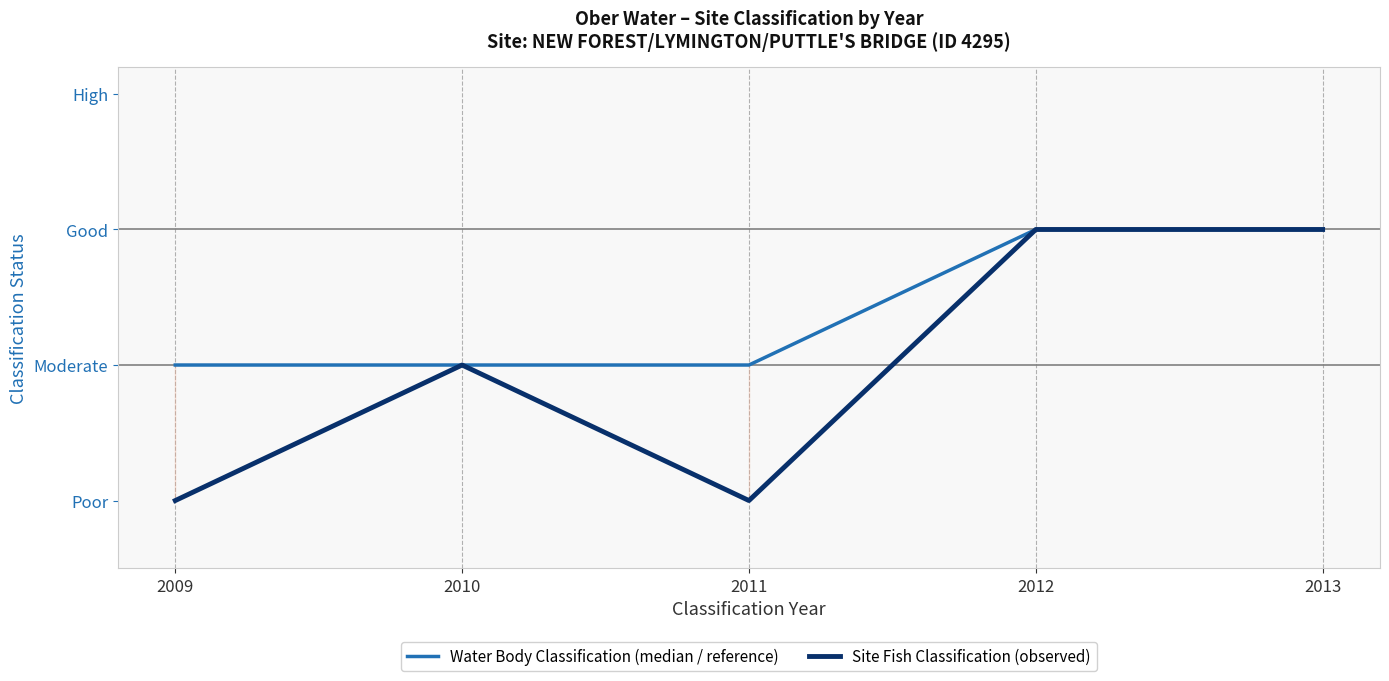

At 2009, list the series in order from smallest to largest.

Site Fish Classification (observed), Water Body Classification (median / reference)